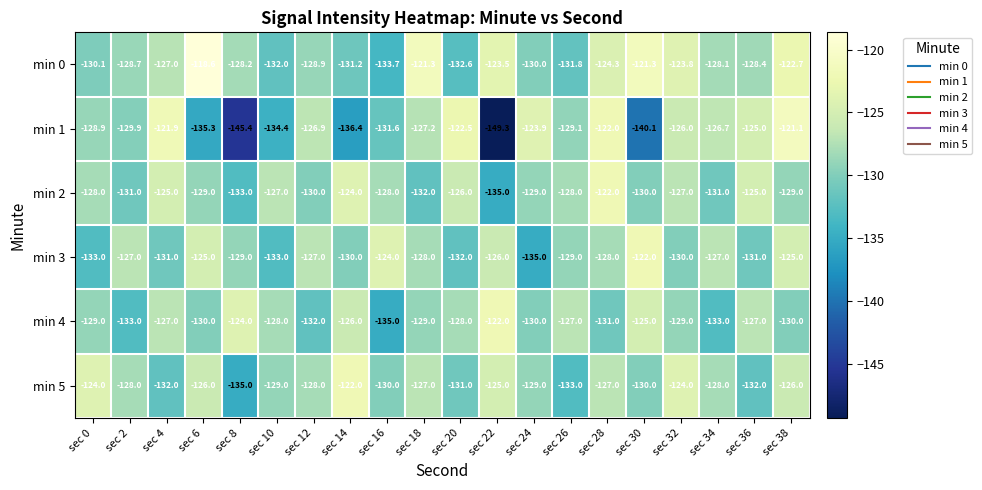

What is the average value of the min 1 series?

-130.2